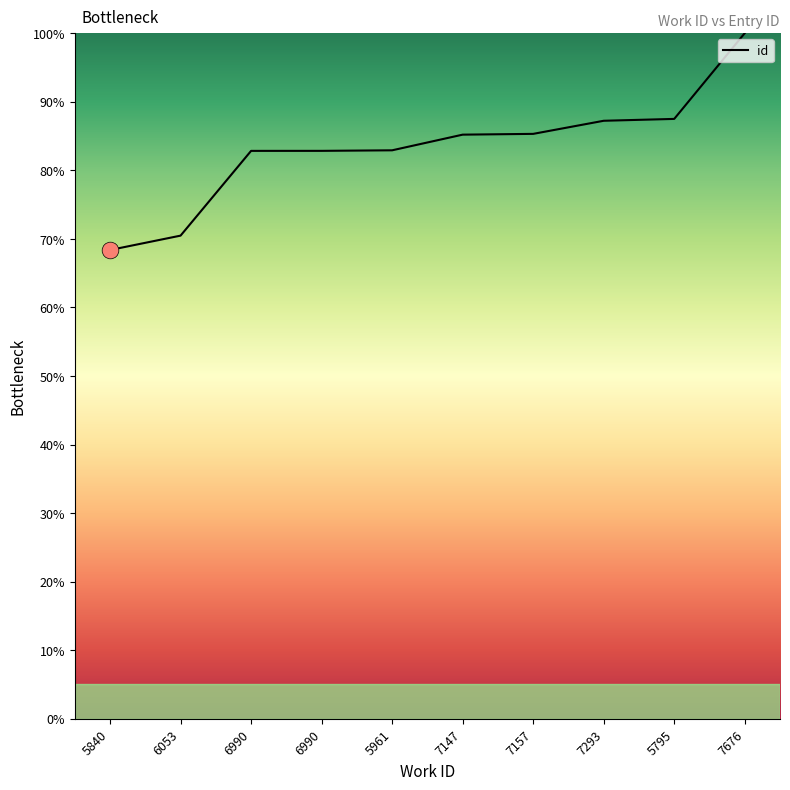

Reading left to right, transcribe all the data shown in this chart.

68.4	70.5	82.8	82.8	82.9	85.2	85.3	87.2	87.5	100.0